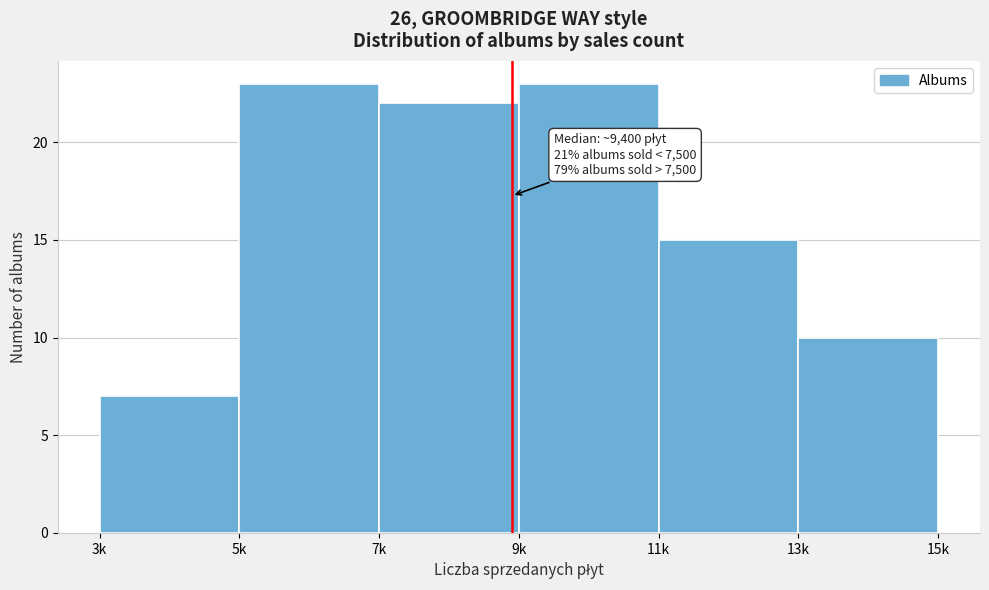

Reading right to left, list all the values displayed in this chart.

13k=10	11k=15	9k=23	7k=22	5k=23	3k=7